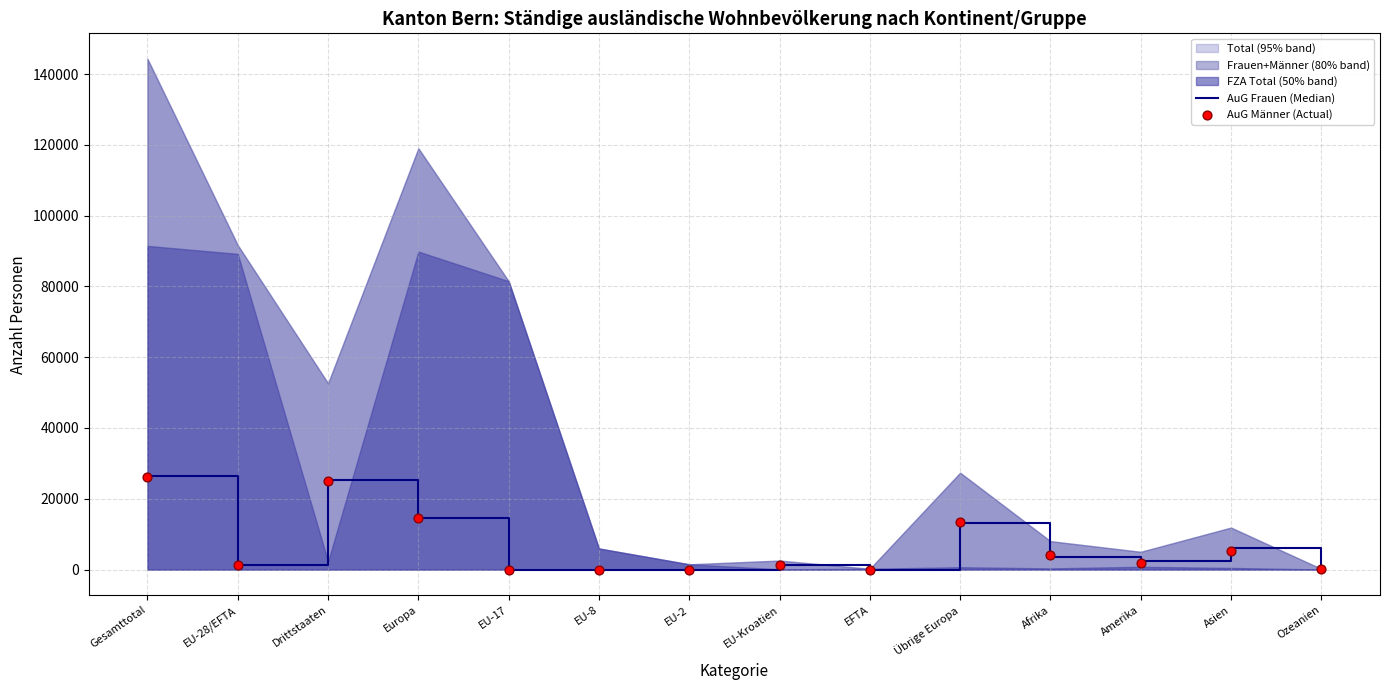

Which series reaches the minimum Y coordinate?

AuG Frauen (Median)